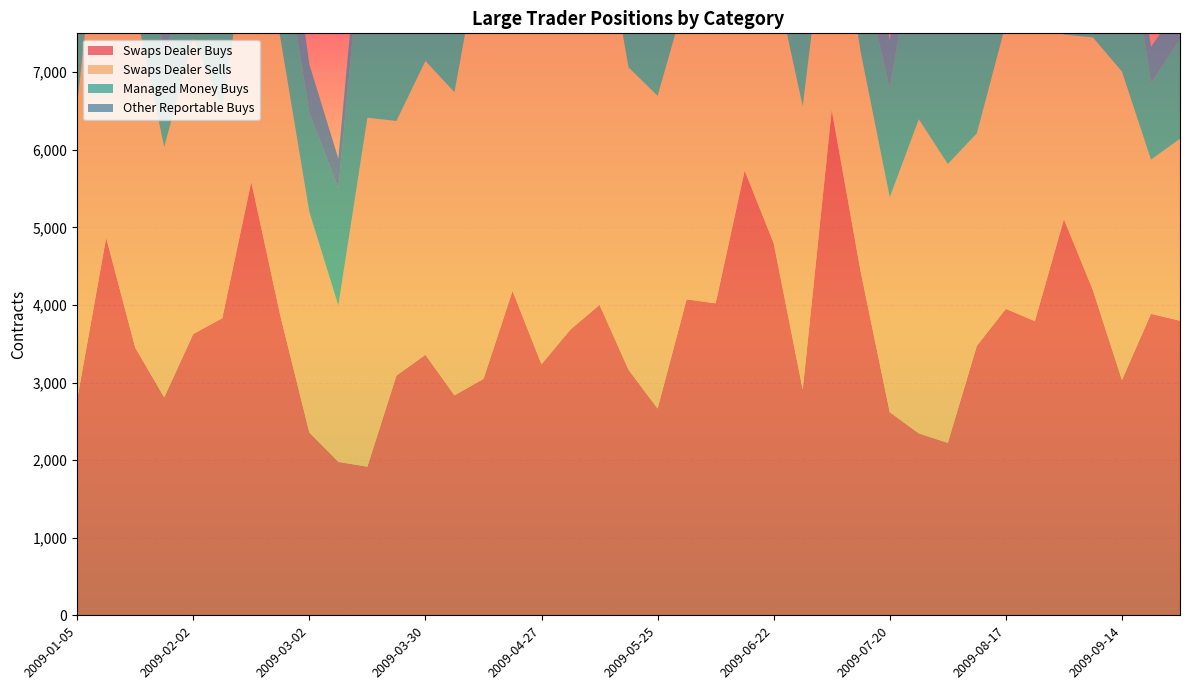

Reading left to right, transcribe all the data shown in this chart.

Swaps Dealer Buys: 2009-01-05=2782	2009-01-12=4866	2009-01-19=3451	2009-01-26=2810	2009-02-02=3626	2009-02-09=3830	2009-02-16=5584	2009-02-23=3864	2009-03-02=2357	2009-03-09=1978	2009-03-16=1916	2009-03-23=3090	2009-03-30=3358	2009-04-06=2836	2009-04-13=3047	2009-04-20=4180	2009-04-27=3237	2009-05-04=3685	2009-05-11=4001	2009-05-18=3165	2009-05-25=2665	2009-06-01=4073	2009-06-08=4021	2009-06-15=5730	2009-06-22=4796	2009-06-29=2910	2009-07-06=6510	2009-07-13=4423	2009-07-20=2618	2009-07-27=2345	2009-08-03=2223	2009-08-10=3474	2009-08-17=3950	2009-08-24=3792	2009-08-31=5104	2009-09-07=4190	2009-09-14=3033	2009-09-21=3886	2009-09-28=3797
Swaps Dealer Sells: 2009-01-05=3800	2009-01-12=5145	2009-01-19=4379	2009-01-26=3224	2009-02-02=3806	2009-02-09=2730	2009-02-16=3401	2009-02-23=3584	2009-03-02=2842	2009-03-09=2013	2009-03-16=4497	2009-03-23=3281	2009-03-30=3787	2009-04-06=3906	2009-04-13=5754	2009-04-20=5104	2009-04-27=4388	2009-05-04=6134	2009-05-11=5196	2009-05-18=3897	2009-05-25=4030	2009-06-01=3933	2009-06-08=4413	2009-06-15=2888	2009-06-22=3489	2009-06-29=3651	2009-07-06=3126	2009-07-13=2834	2009-07-20=2769	2009-07-27=4049	2009-08-03=3593	2009-08-10=2738	2009-08-17=3677	2009-08-24=3953	2009-08-31=2381	2009-09-07=3258	2009-09-14=3975	2009-09-21=1987	2009-09-28=2345
Managed Money Buys: 2009-01-05=1772	2009-01-12=1529	2009-01-19=2200	2009-01-26=1154	2009-02-02=1137	2009-02-09=1107	2009-02-16=1657	2009-02-23=1355	2009-03-02=1277	2009-03-09=1510	2009-03-16=3049	2009-03-23=1879	2009-03-30=1096	2009-04-06=2040	2009-04-13=3465	2009-04-20=1937	2009-04-27=3368	2009-05-04=2223	2009-05-11=2486	2009-05-18=1661	2009-05-25=3205	2009-06-01=3060	2009-06-08=2968	2009-06-15=2701	2009-06-22=1825	2009-06-29=2967	2009-07-06=967	2009-07-13=1167	2009-07-20=1398	2009-07-27=2636	2009-08-03=2319	2009-08-10=1450	2009-08-17=1514	2009-08-24=2160	2009-08-31=1194	2009-09-07=1018	2009-09-14=2387	2009-09-21=984	2009-09-28=1286
Other Reportable Buys: 2009-01-05=583	2009-01-12=895	2009-01-19=661	2009-01-26=850	2009-02-02=847	2009-02-09=580	2009-02-16=2187	2009-02-23=1062	2009-03-02=626	2009-03-09=385	2009-03-16=468	2009-03-23=668	2009-03-30=912	2009-04-06=393	2009-04-13=613	2009-04-20=817	2009-04-27=1368	2009-05-04=949	2009-05-11=770	2009-05-18=1176	2009-05-25=988	2009-06-01=567	2009-06-08=1095	2009-06-15=983	2009-06-22=1205	2009-06-29=843	2009-07-06=1868	2009-07-13=1266	2009-07-20=620	2009-07-27=1132	2009-08-03=796	2009-08-10=698	2009-08-17=538	2009-08-24=487	2009-08-31=687	2009-09-07=793	2009-09-14=658	2009-09-21=470	2009-09-28=425